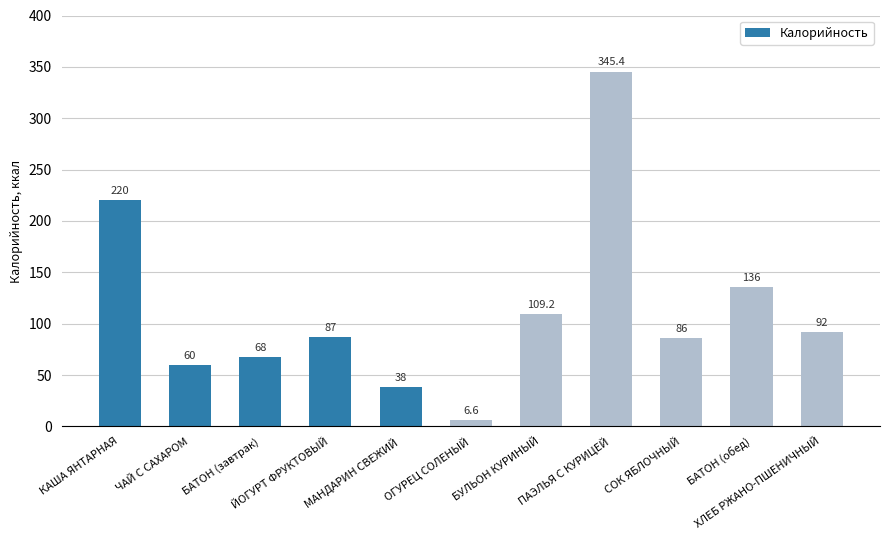

What is the sum of all values?

1248.2